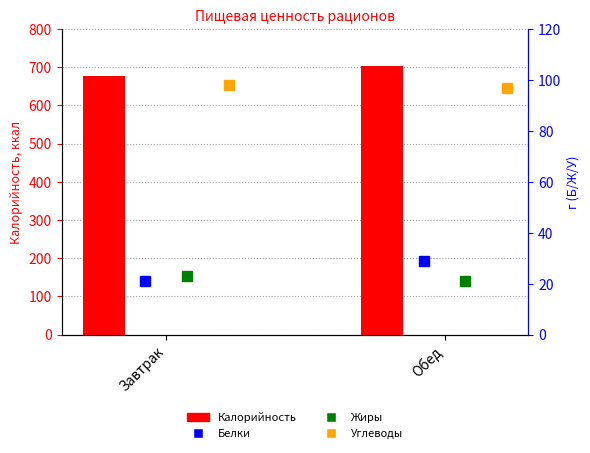

At how many categories does at least one series exceed 228?

2